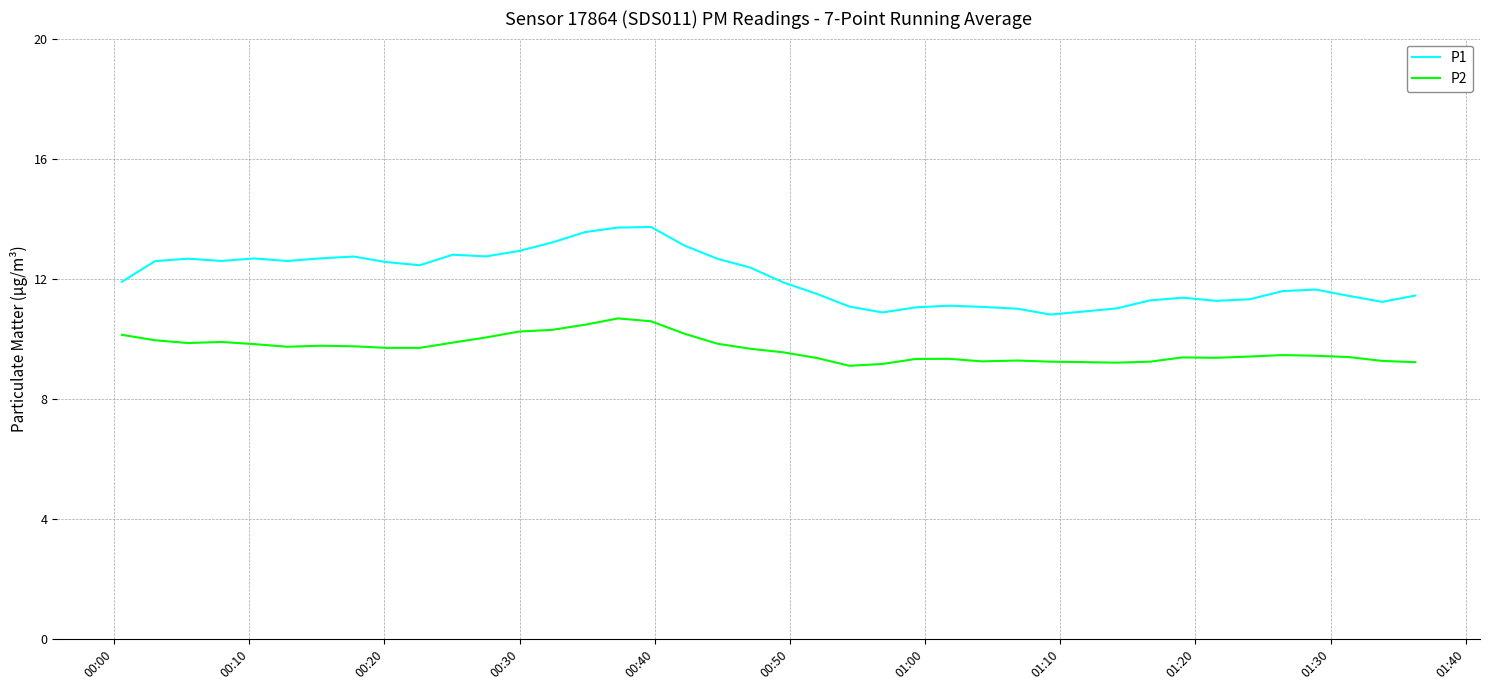

List the series in order of their overall mean, highest first.

P1, P2